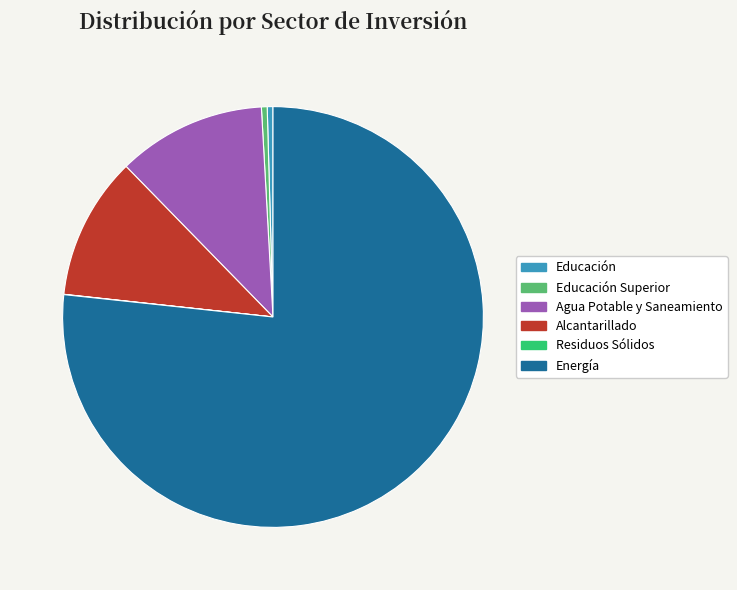

Is there a majority slice in this chart?

Yes